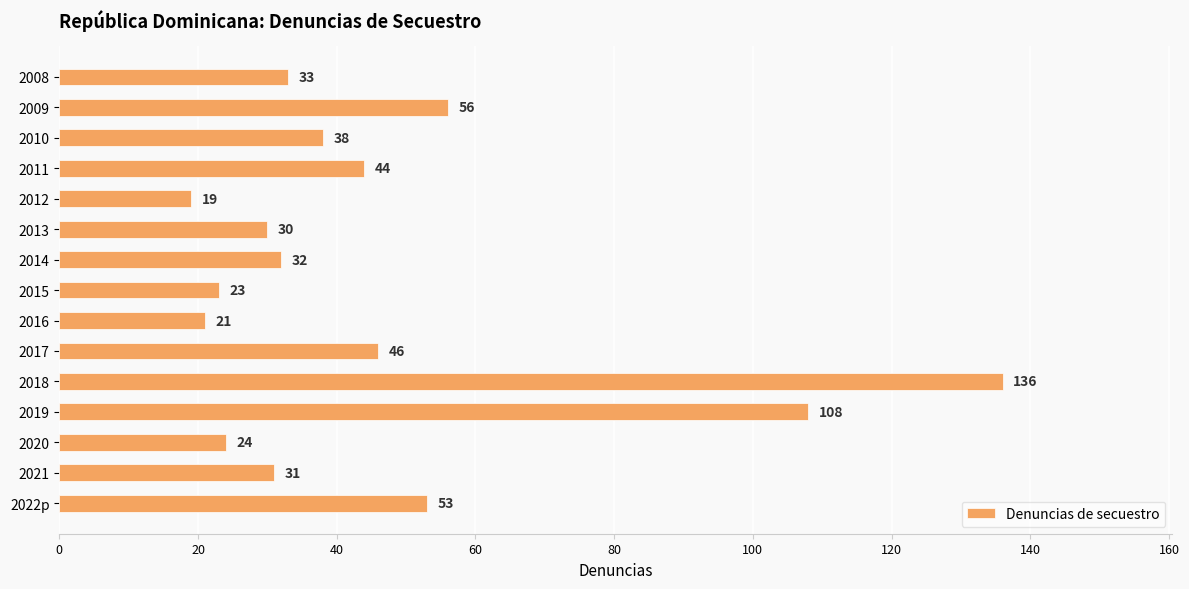

What is the average value?

46